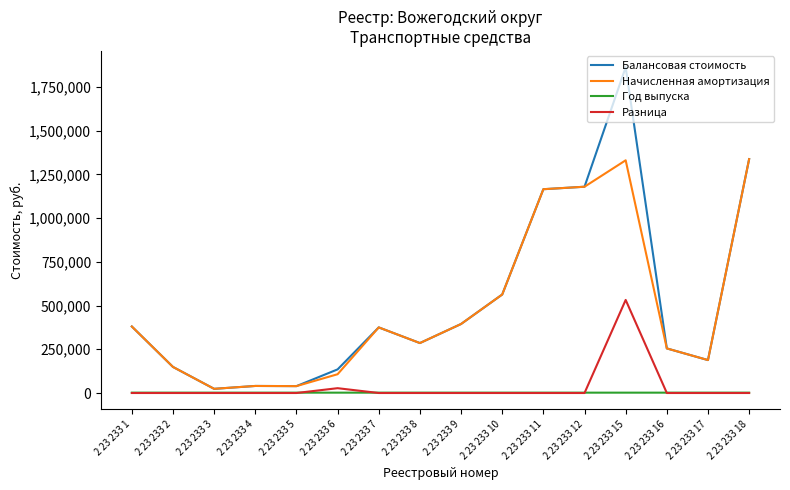

Which series has the widest spread of values?

Балансовая стоимость